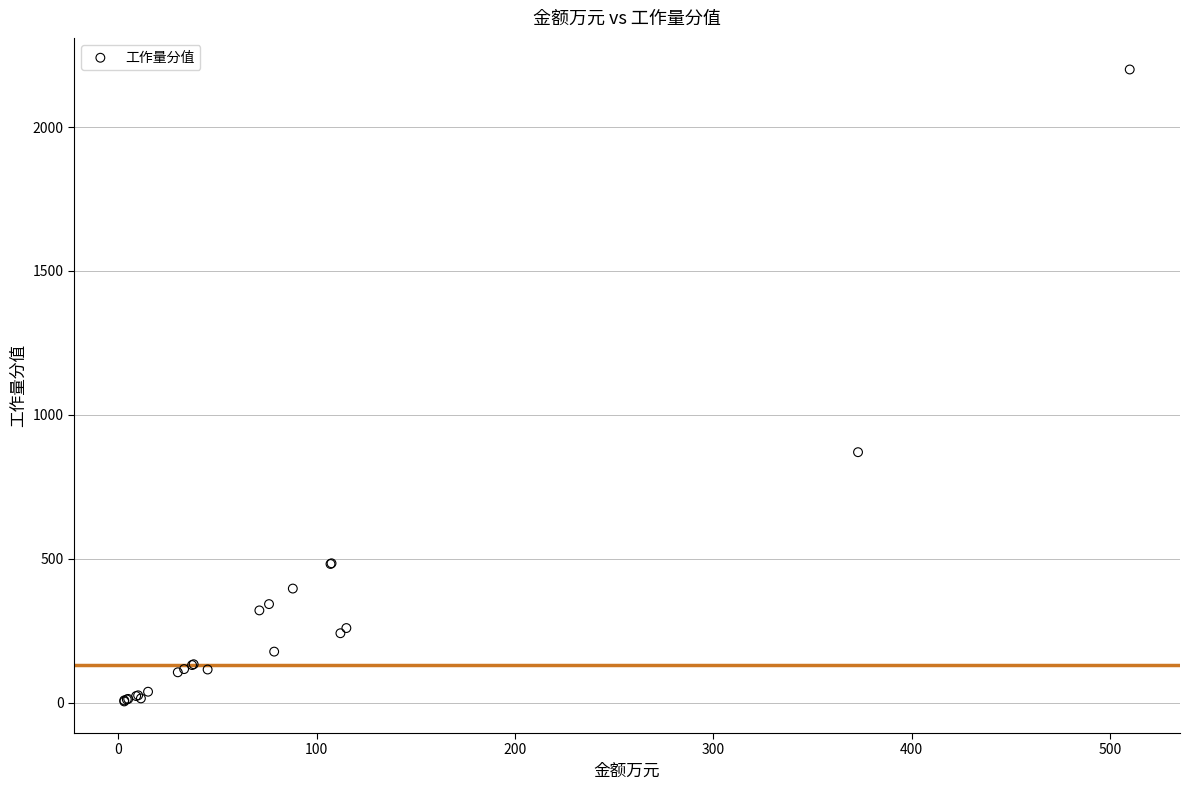

What Y value in the scatter plot is closest to 1101?

870.0